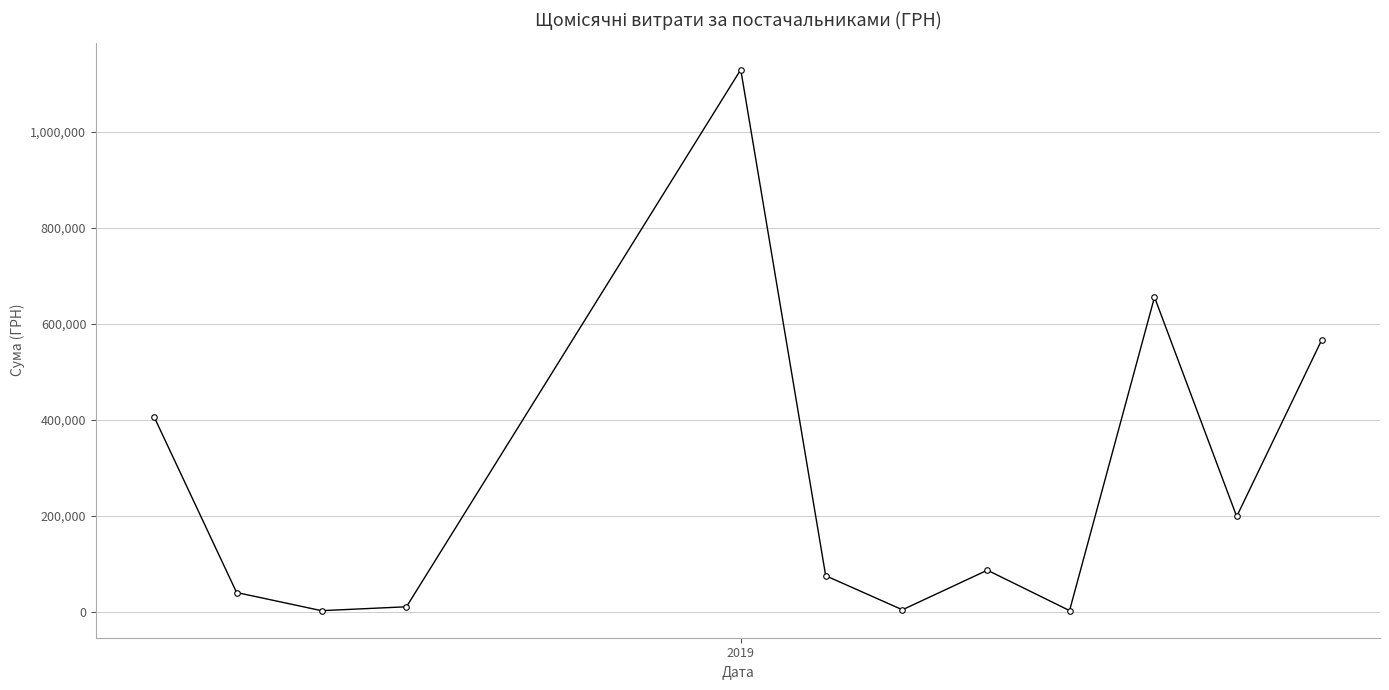

What is the maximum value shown in the chart?

1130183.7